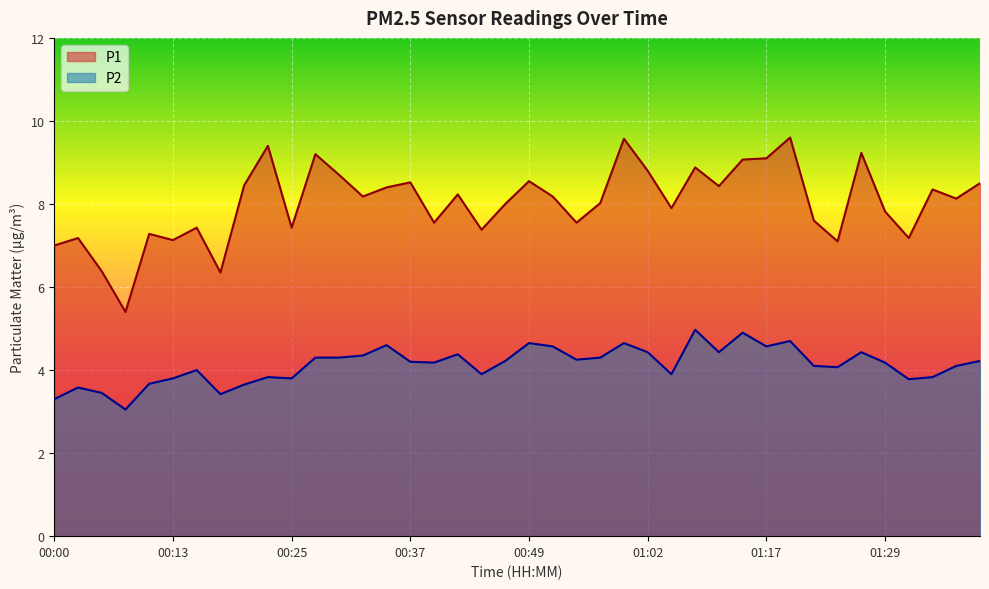

Which label corresponds to the smallest value in the chart?

00:08